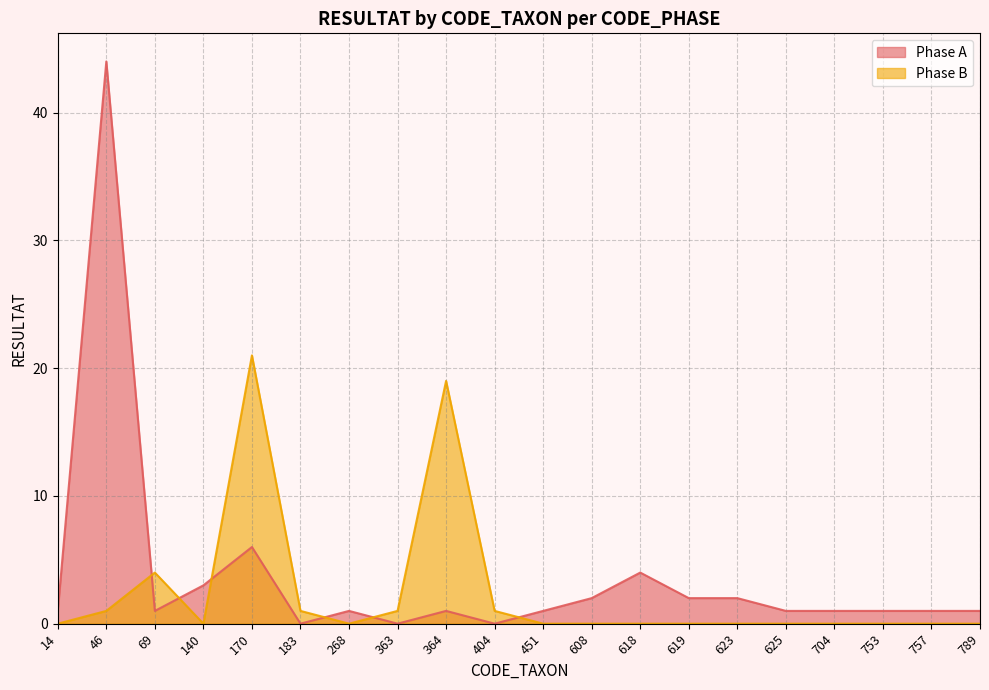

Rank the series by their average value, from highest to lowest.

Phase A, Phase B